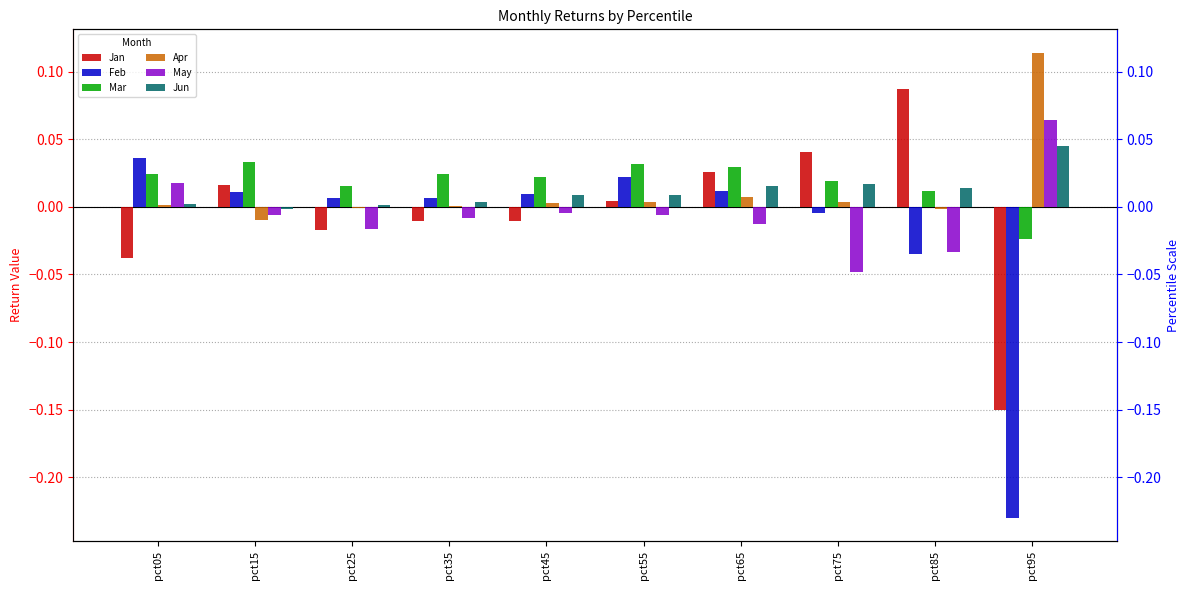

How many values in Apr are below zero?

3